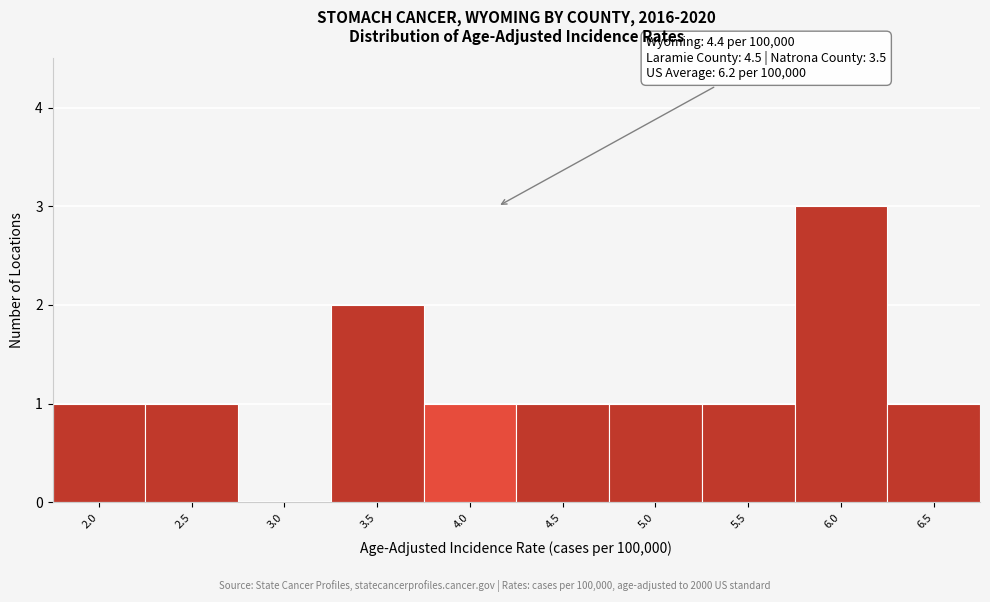

Reading left to right, list all the values displayed in this chart.

2.0=1	2.5=1	3.0=0	3.5=2	4.0=1	4.5=1	5.0=1	5.5=1	6.0=3	6.5=1